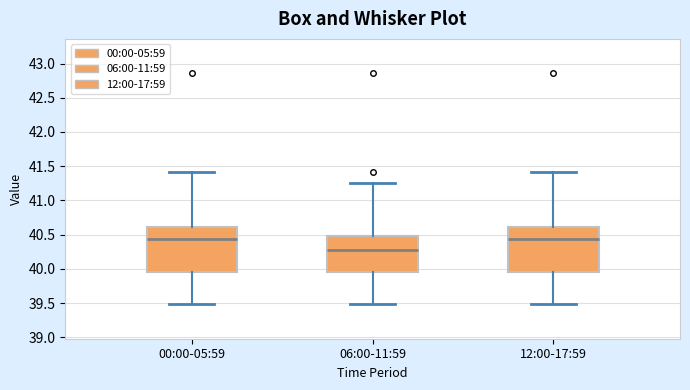

Reading left to right, transcribe this box plot: for each box, give where its median line is, the range the box spans, and where its two whiskers end, as read against the y-axis. The values are not printed on the chart, so give them approximately, as read against the axis.

00:00-05:59: median 40.45, box 39.95 to 40.60, whiskers 39.50 to 41.40
06:00-11:59: median 40.30, box 39.95 to 40.50, whiskers 39.50 to 41.25
12:00-17:59: median 40.45, box 39.95 to 40.60, whiskers 39.50 to 41.40